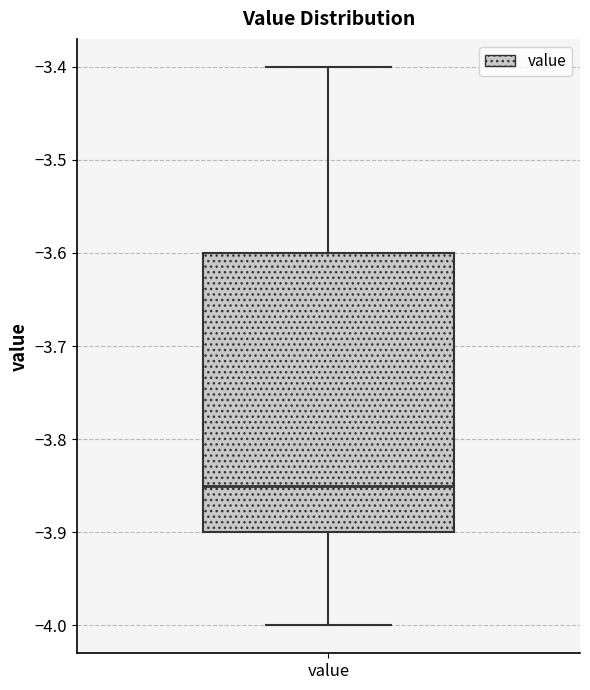

Read this box plot against the y-axis: the position of the median line, the range covered by the box, and the ends of both whiskers. The values are not printed on the chart, so give them approximately, as read against the axis.

median -3.85, box -3.90 to -3.60, whiskers -4.00 to -3.40